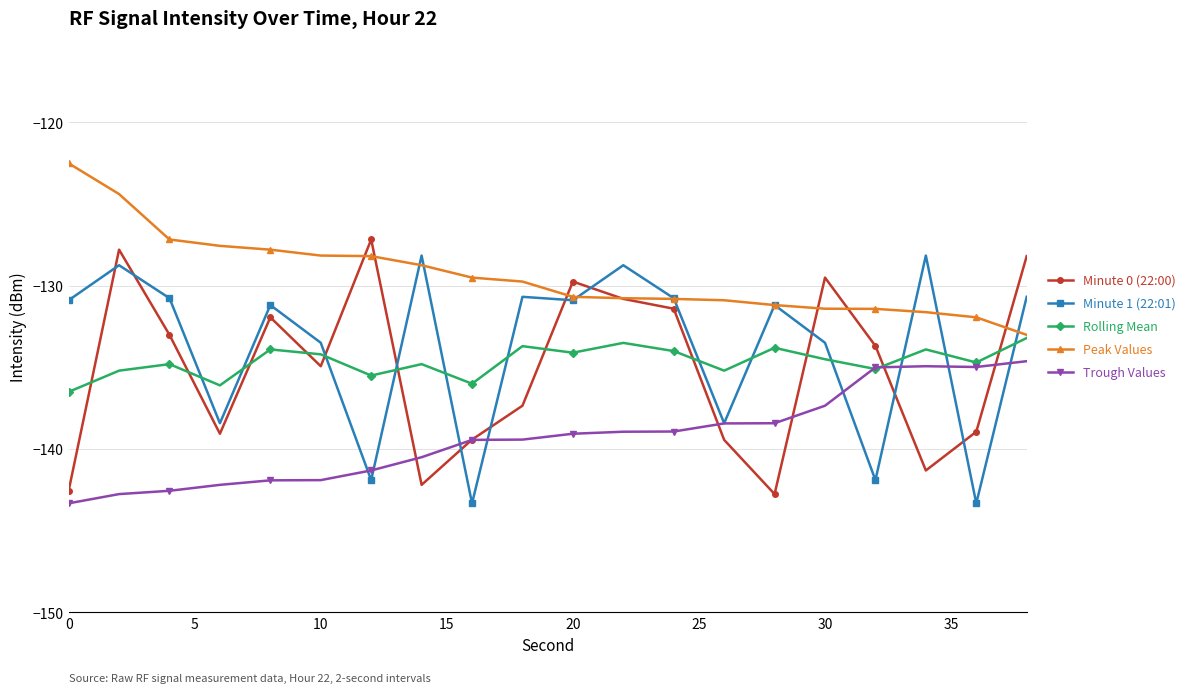

What is the minimum value shown in the chart?

-143.3